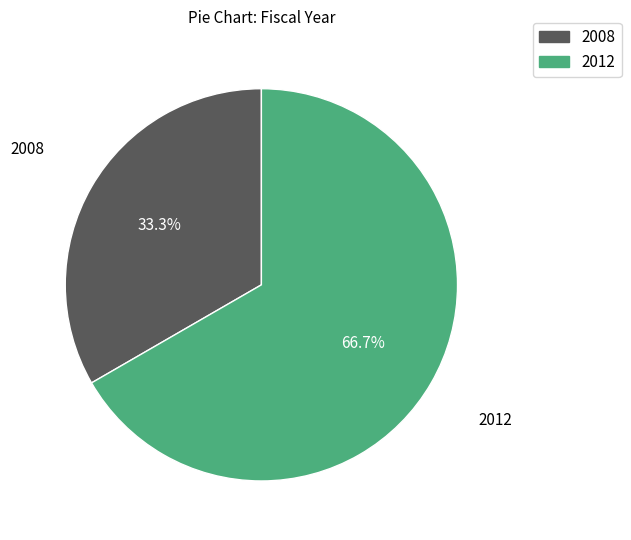

Is there a majority slice in this chart?

Yes